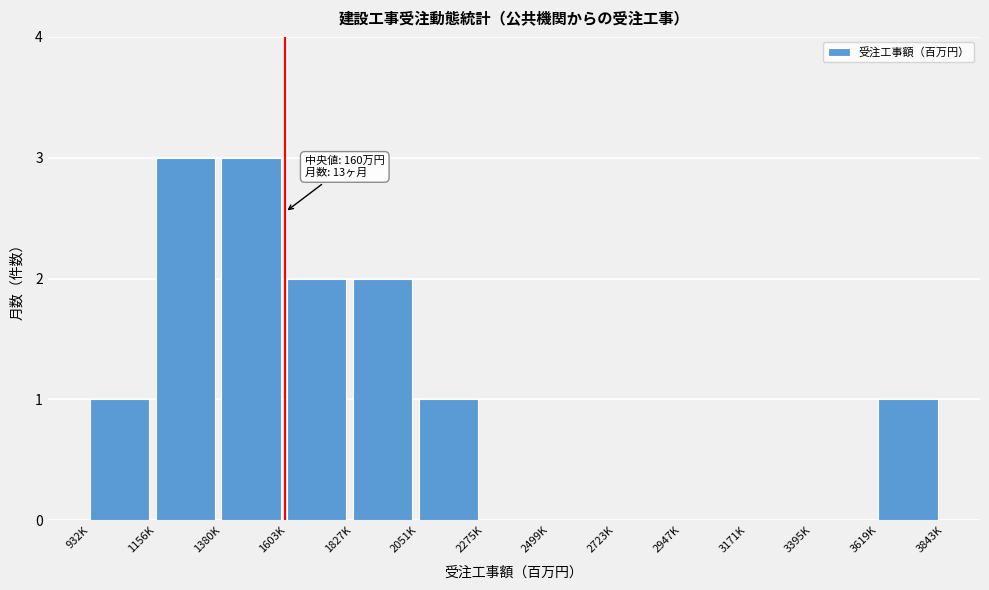

Reading left to right, list all the values displayed in this chart.

932K=1	1156K=3	1380K=3	1603K=2	1827K=2	2051K=1	2275K=0	2499K=0	2723K=0	2947K=0	3171K=0	3395K=0	3619K=1